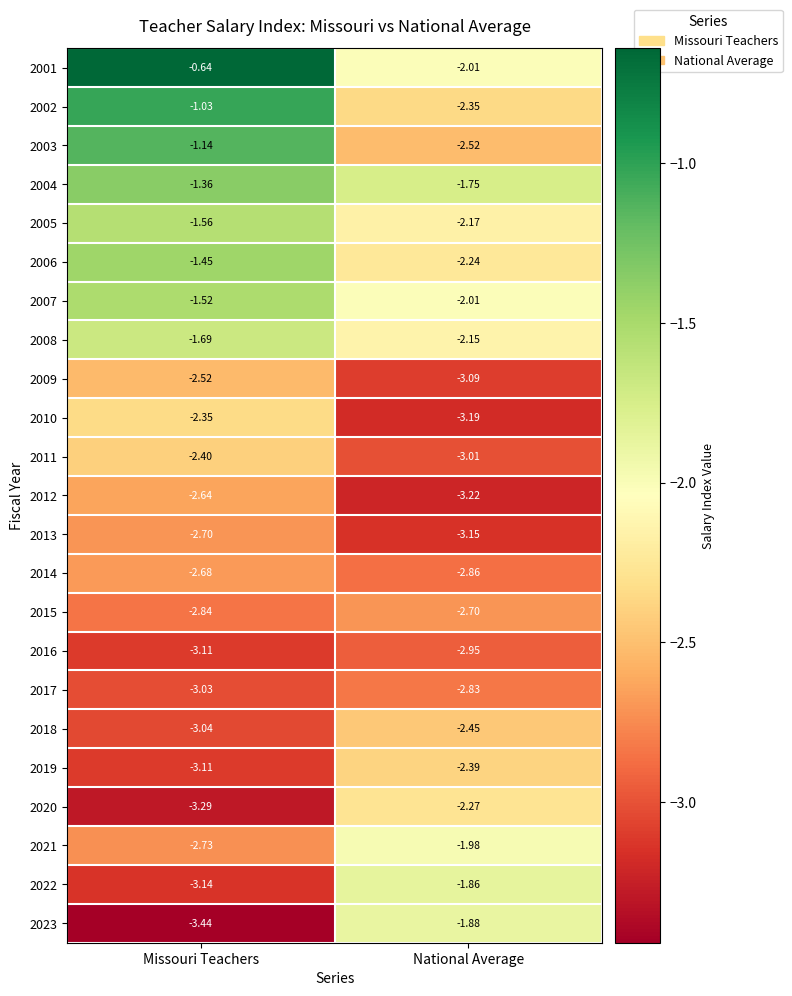

Which series has the largest total across all categories?

2001